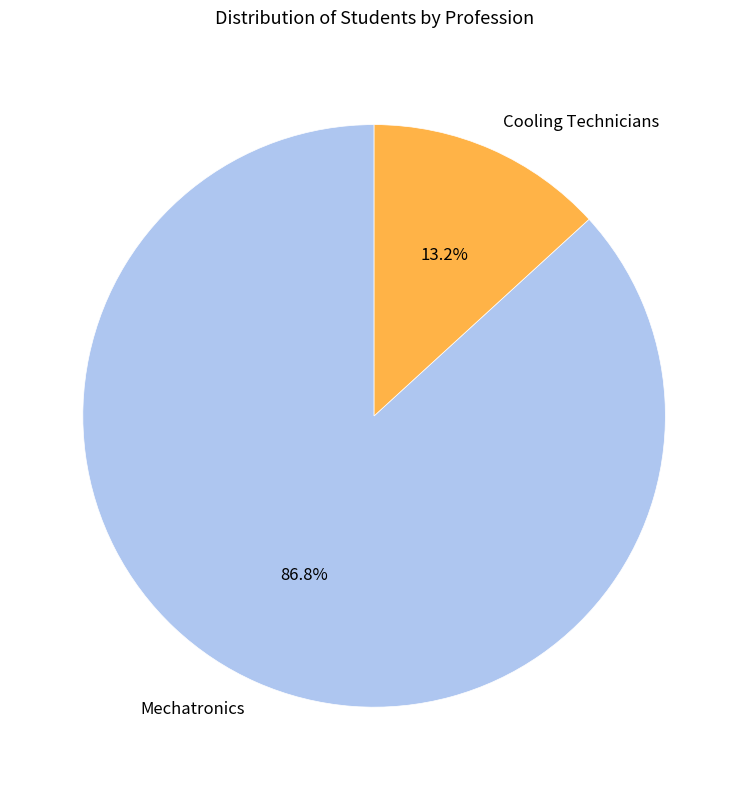

What percentage is the Cooling Technicians slice, to the nearest percent?

13%